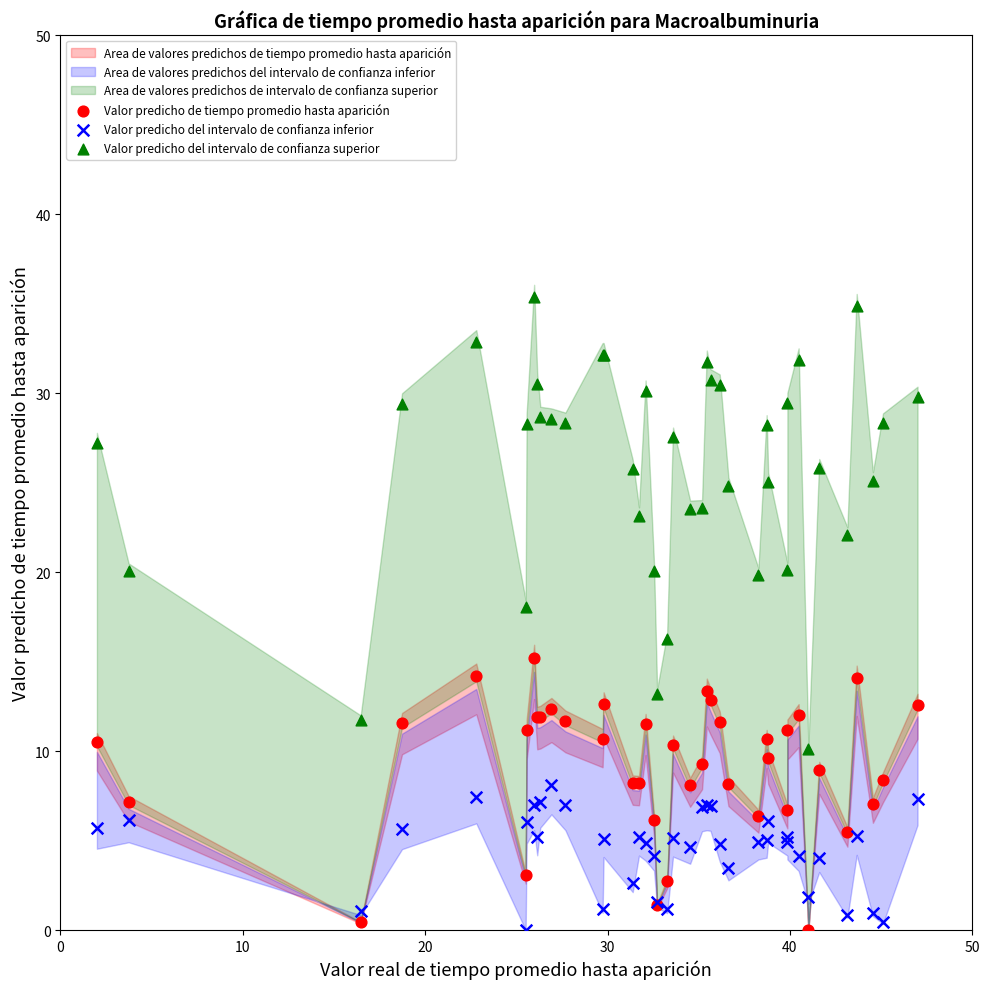

What is the X range (max minus min) for the scatter plot?

45.0